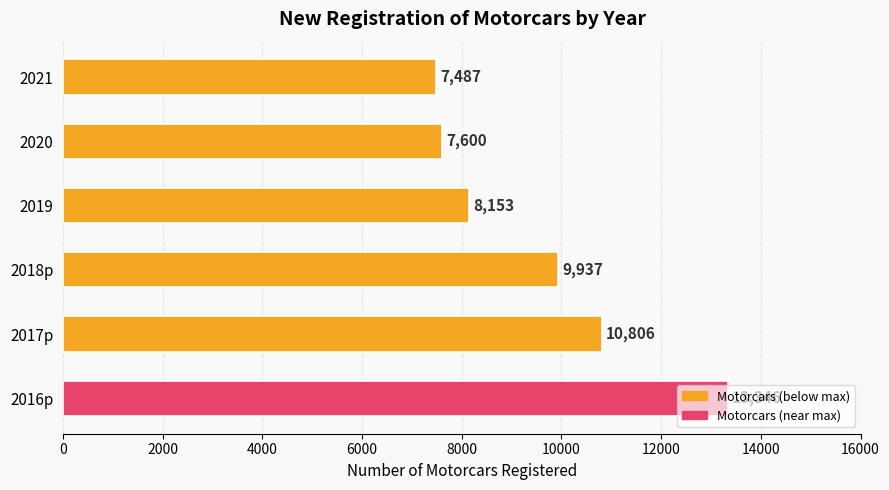

List the labels in order of value, smallest first.

2021, 2020, 2019, 2018p, 2017p, 2016p